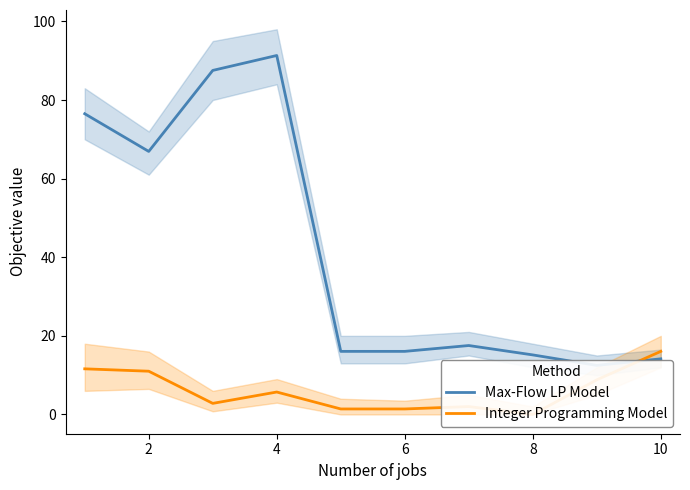

How many interior local peaks does the Max-Flow LP Model series have?

2